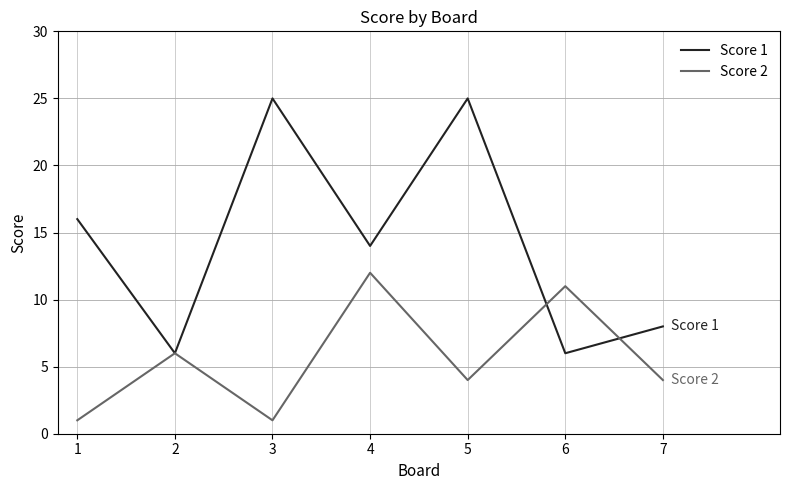

List the series in order of their overall mean, highest first.

Score 1, Score 2